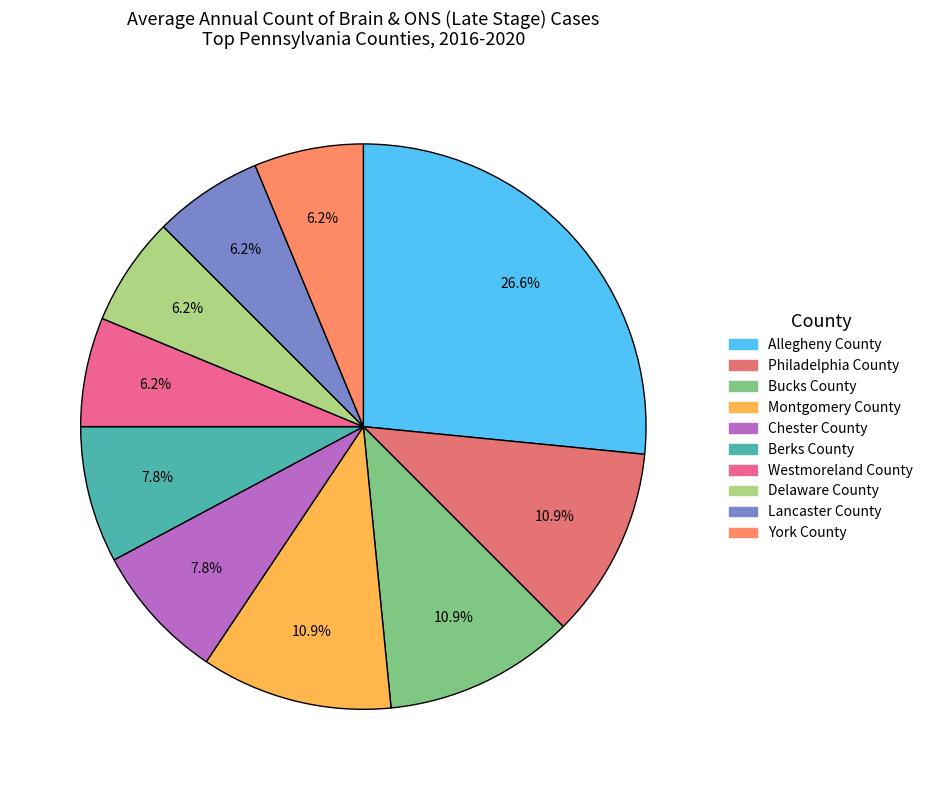

What is the ratio of the value at Berks County to the value at Montgomery County?

0.7